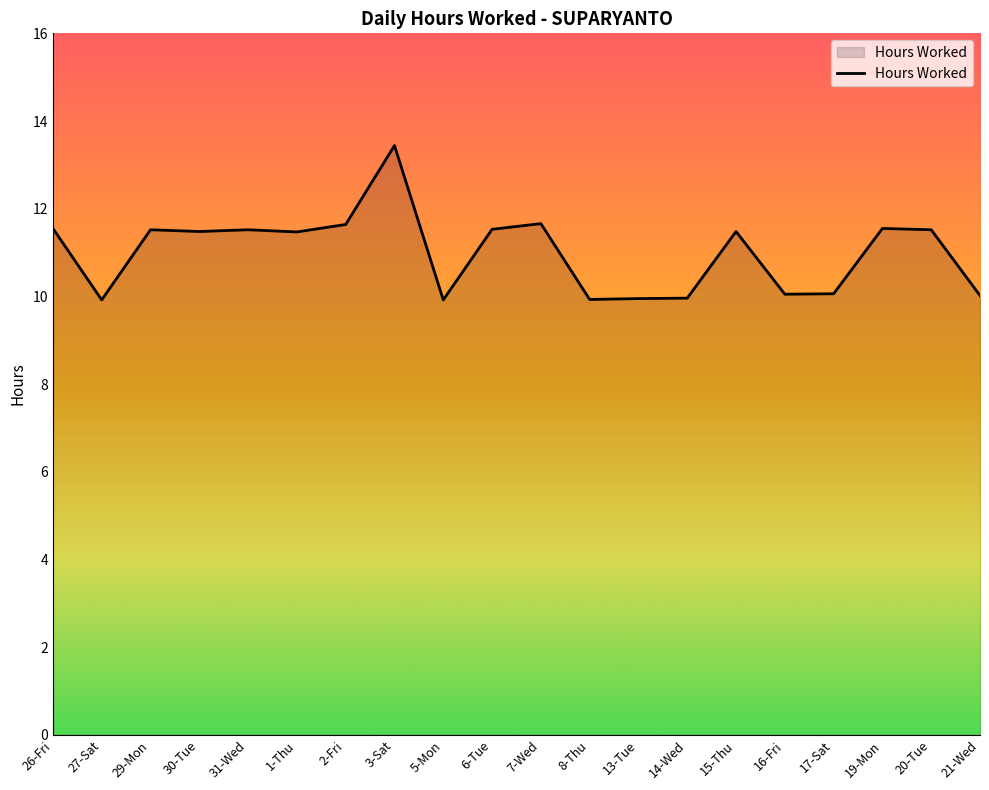

What position from the left is 27-Sat?

2